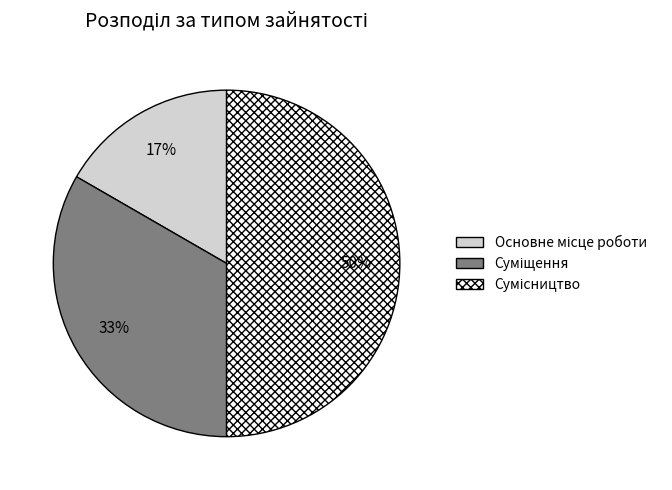

To the nearest percent, what is the difference between the largest and smallest slice percentages?

33%